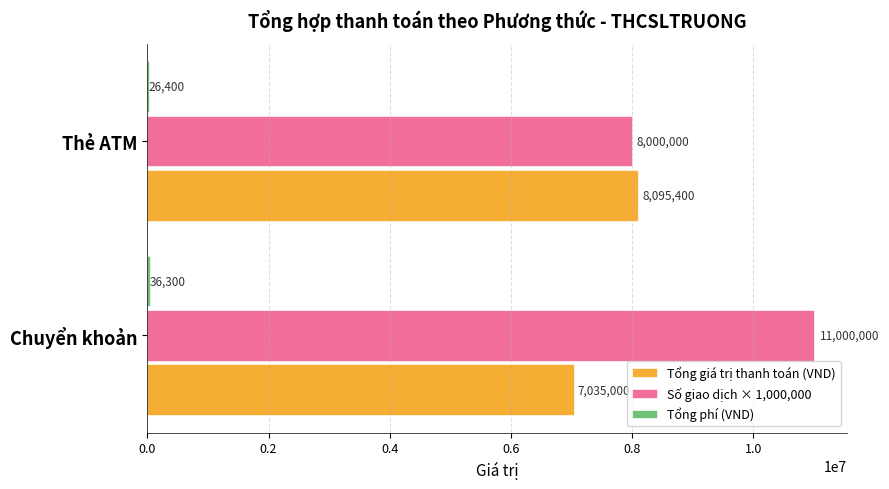

What is the approximate value of Số giao dịch × 1,000,000 at Thẻ ATM?

8000000